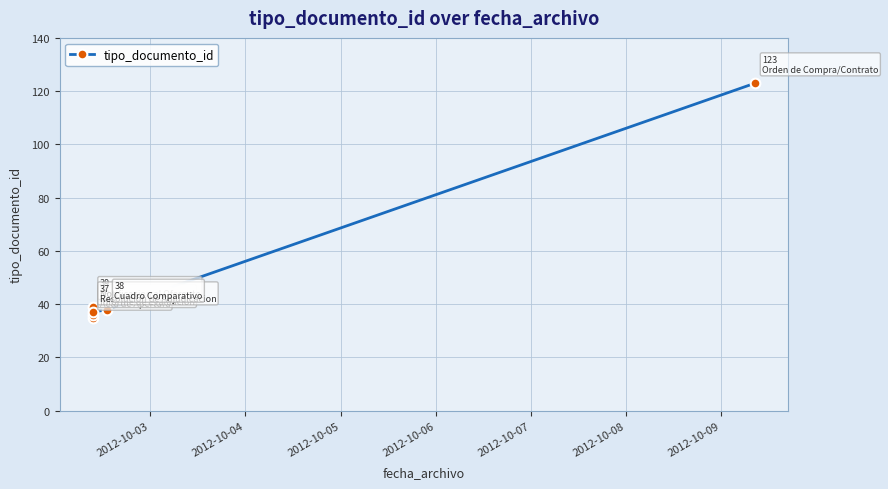

What is the difference between the maximum and minimum values?

88